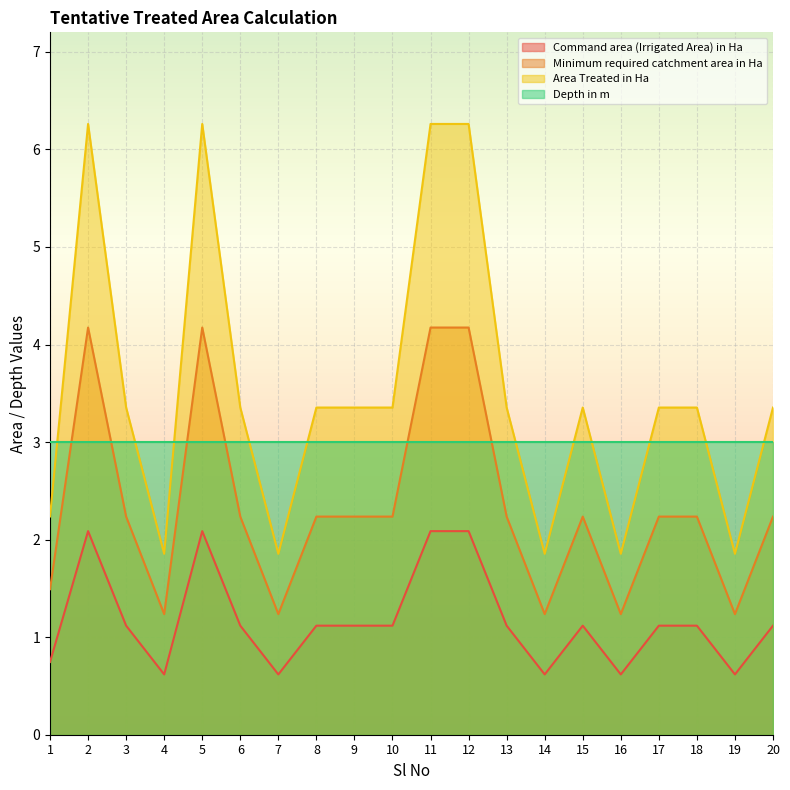

Where is Command area (Irrigated Area) in Ha nearest to the value 1?

3